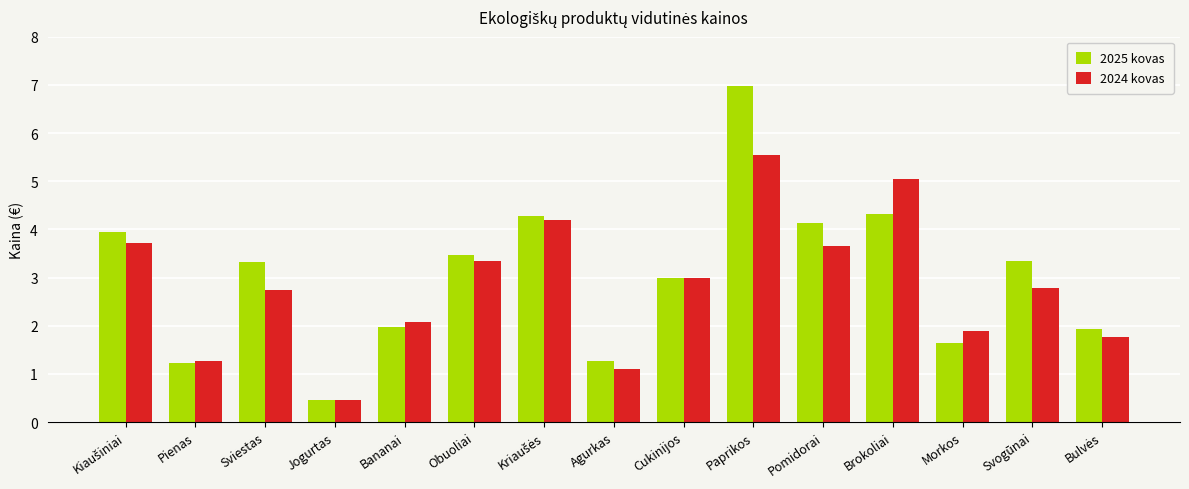

What is the approximate value of 2025 kovas at Brokoliai?

4.3